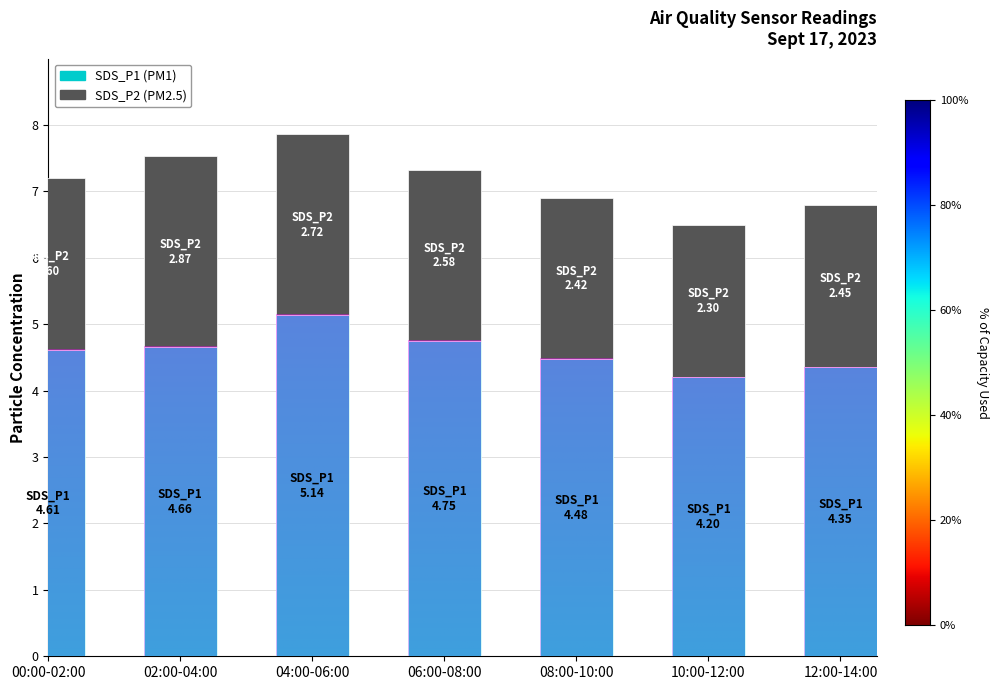

What is the total value across all series at 00:00-02:00?

7.2